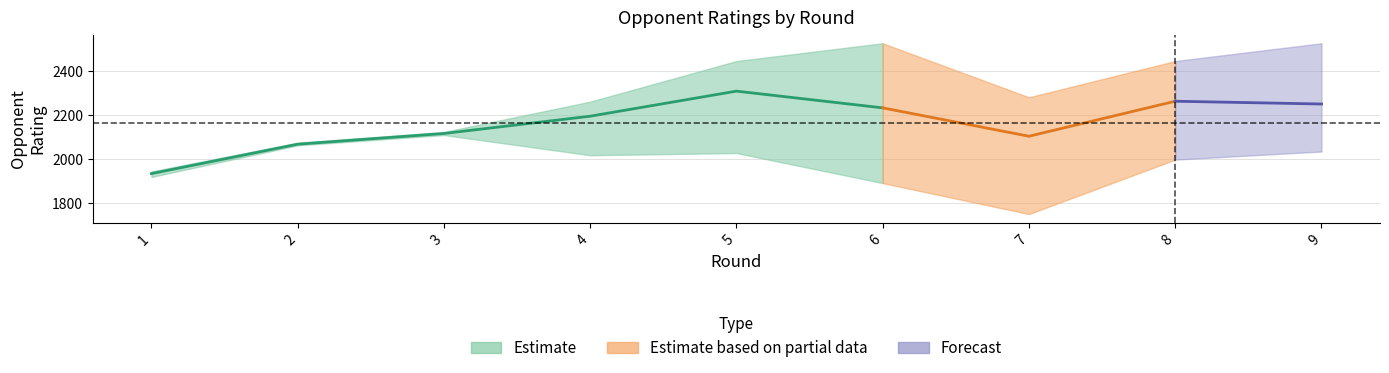

At which category is the sum across all series the highest?

5